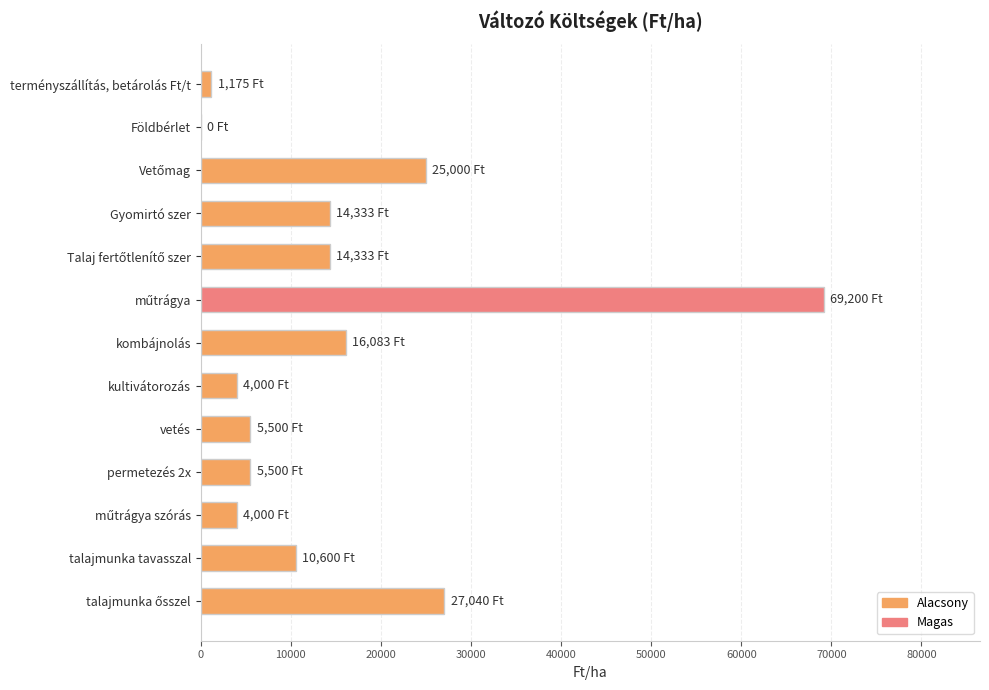

What is the sum of the values at kultivátorozás and talajmunka tavasszal?

14600